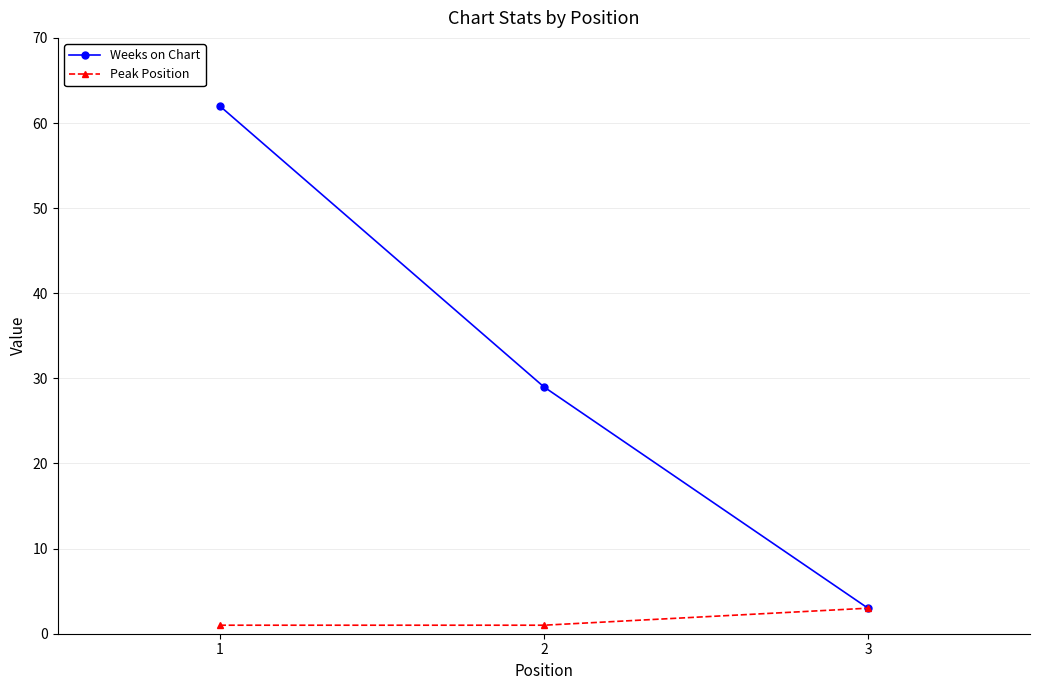

Which series has the largest range (max minus min)?

Weeks on Chart